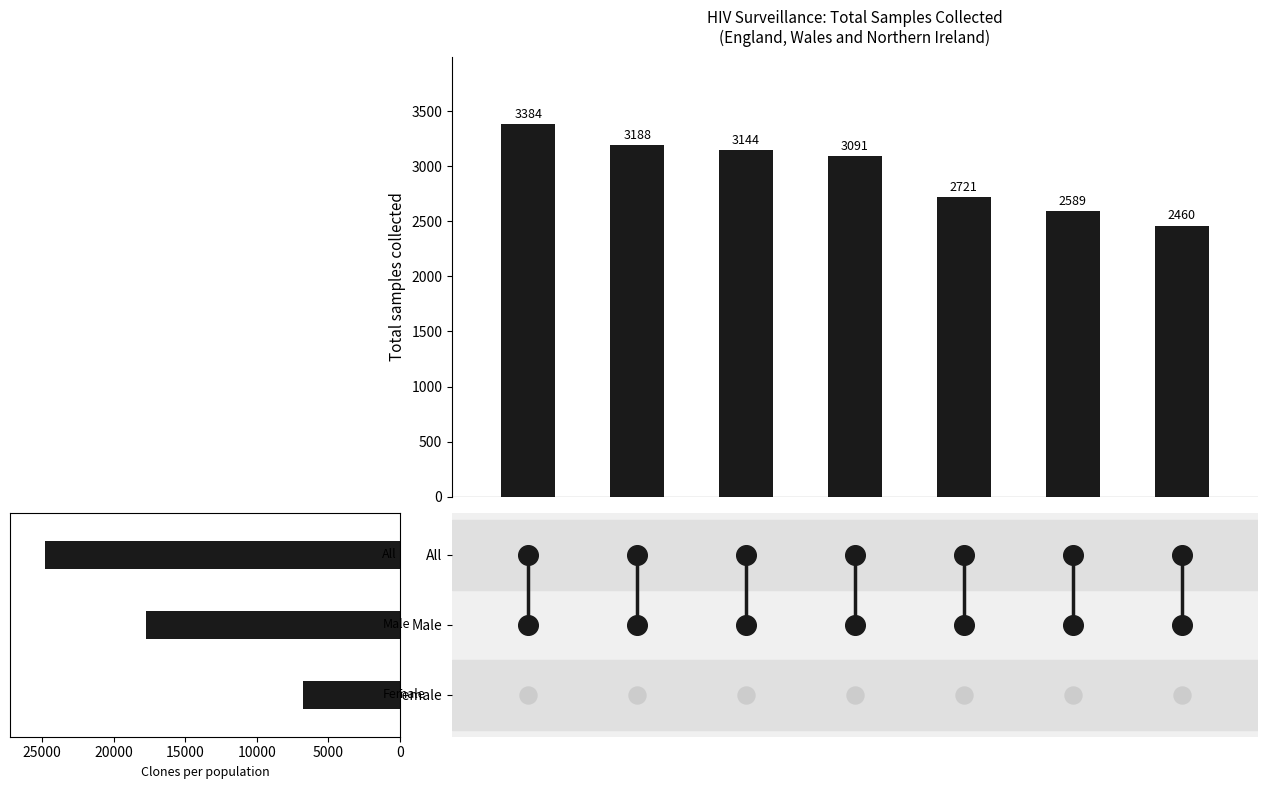

What is the change in value from 15000 to 25000?

-502